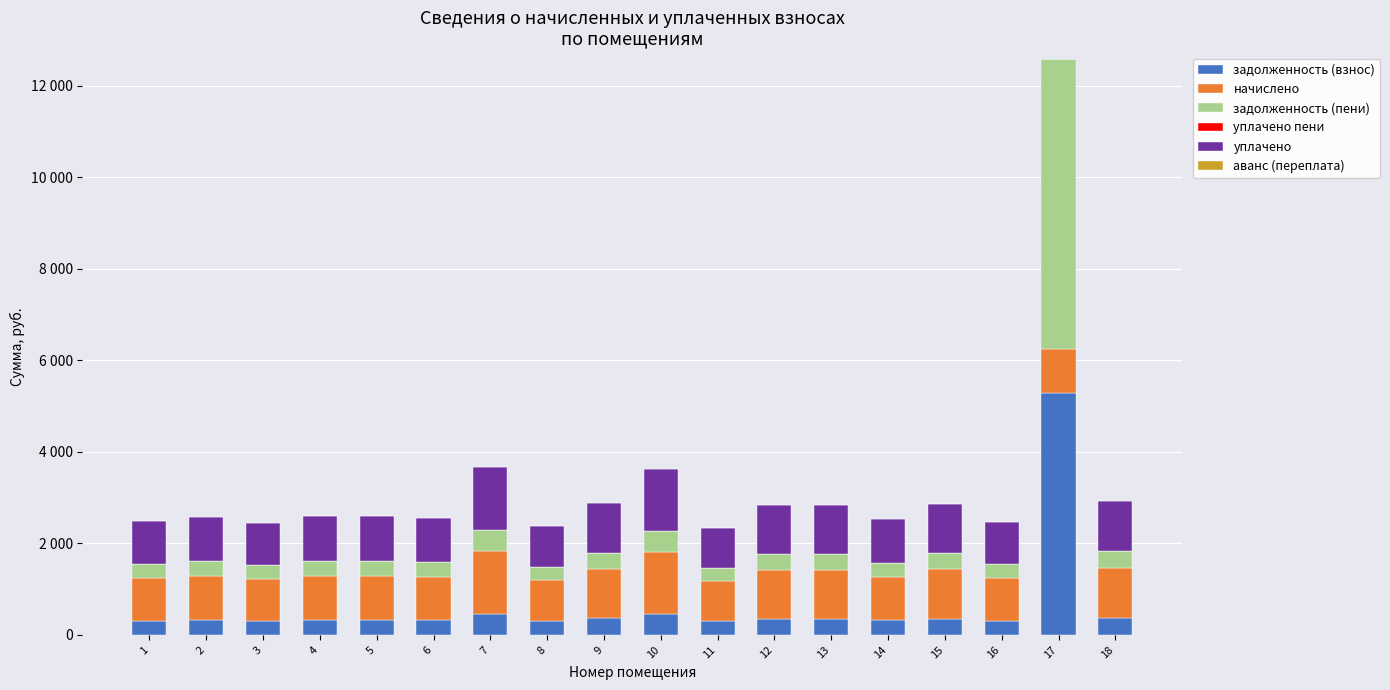

At 7, list the series in order from largest to smallest.

начислено, уплачено, задолженность (пени), задолженность (взнос), уплачено пени, аванс (переплата)